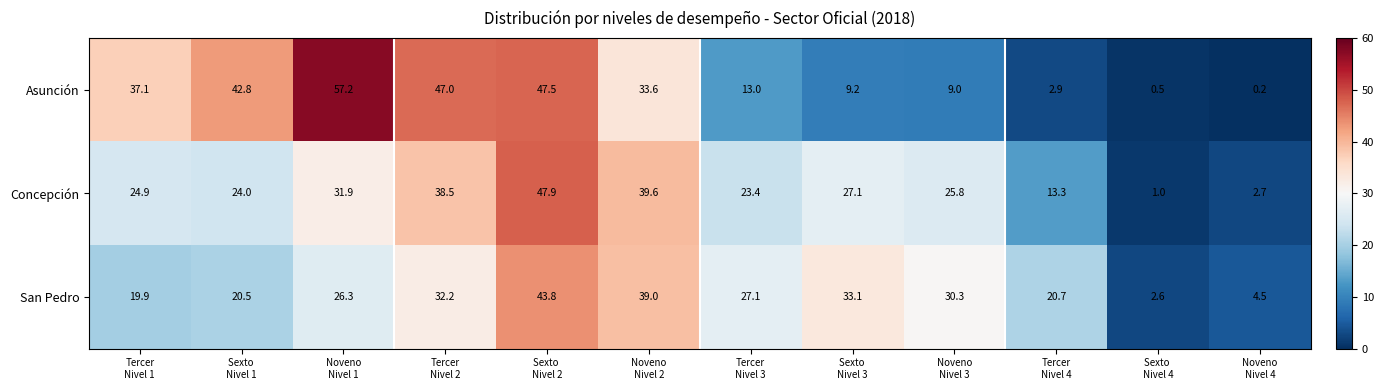

What is the sum of all San Pedro values?

300.0